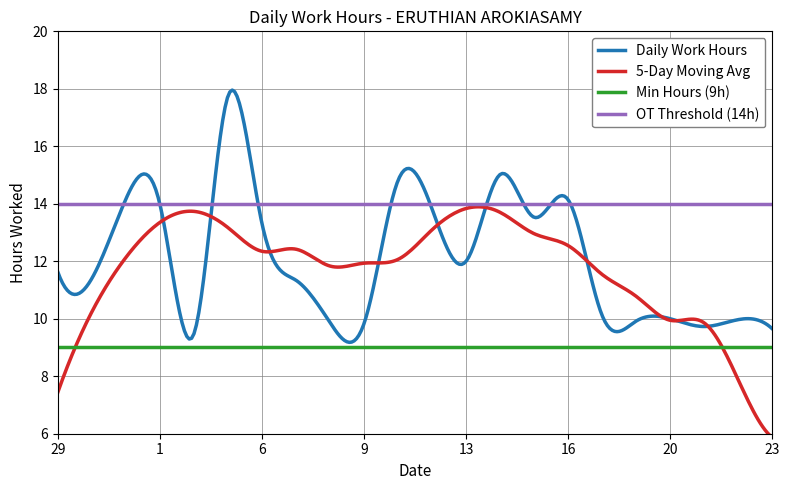

Is it true that the value at 22 is 10.0?

True